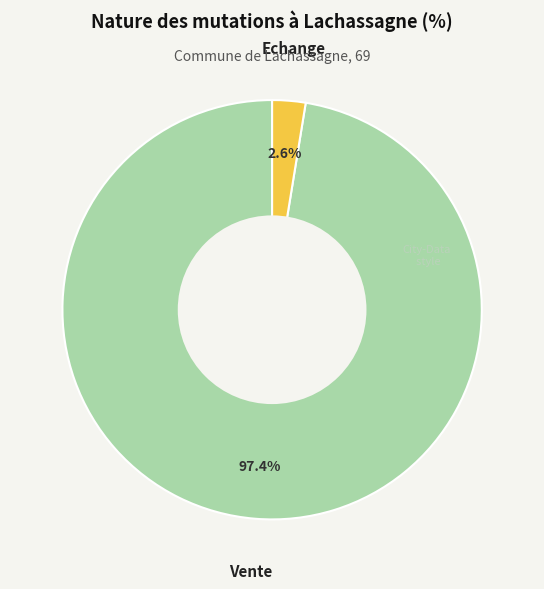

How many slices are in this pie chart?

2